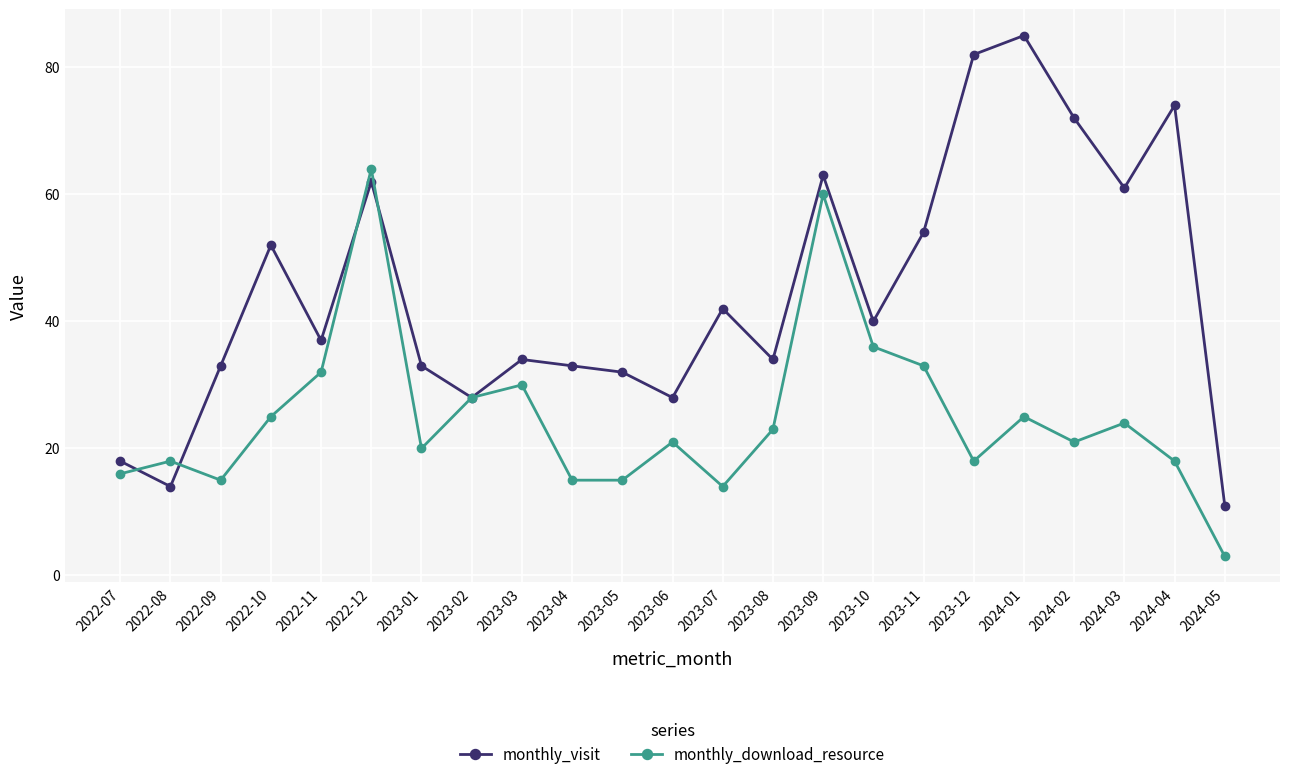

What is the value of the monthly_visit point at the 2nd from the left?

14